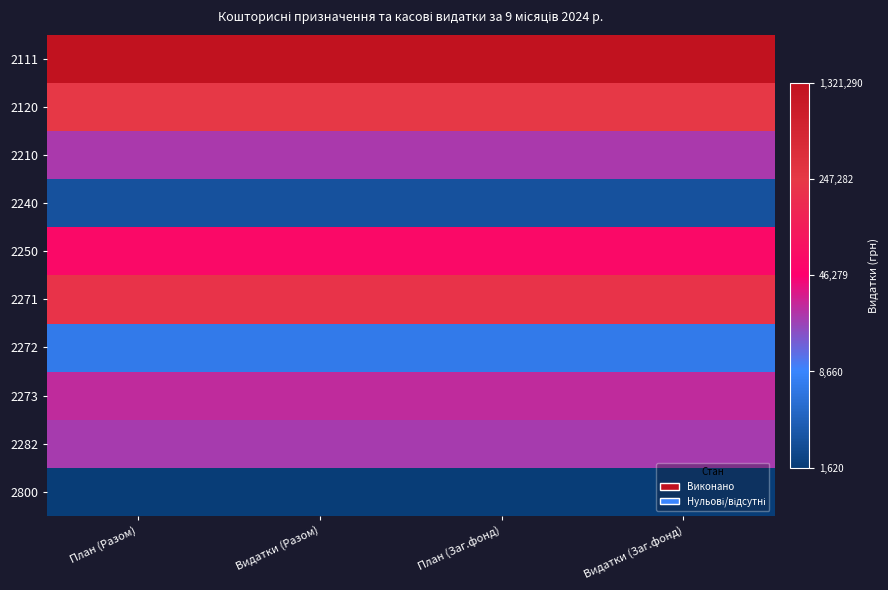

Reading left to right, list all the values displayed in this chart.

2111: План (Разом)=6.1	Видатки (Разом)=6.1	План (Заг.фонд)=6.1	Видатки (Заг.фонд)=6.1
2120: План (Разом)=5.4	Видатки (Разом)=5.4	План (Заг.фонд)=5.4	Видатки (Заг.фонд)=5.4
2210: План (Разом)=4.4	Видатки (Разом)=4.4	План (Заг.фонд)=4.4	Видатки (Заг.фонд)=4.4
2240: План (Разом)=3.4	Видатки (Разом)=3.4	План (Заг.фонд)=3.4	Видатки (Заг.фонд)=3.4
2250: План (Разом)=4.8	Видатки (Разом)=4.8	План (Заг.фонд)=4.8	Видатки (Заг.фонд)=4.8
2271: План (Разом)=5.3	Видатки (Разом)=5.3	План (Заг.фонд)=5.3	Видатки (Заг.фонд)=5.3
2272: План (Разом)=3.8	Видатки (Разом)=3.8	План (Заг.фонд)=3.8	Видатки (Заг.фонд)=3.8
2273: План (Разом)=4.4	Видатки (Разом)=4.4	План (Заг.фонд)=4.4	Видатки (Заг.фонд)=4.4
2282: План (Разом)=4.3	Видатки (Разом)=4.3	План (Заг.фонд)=4.3	Видатки (Заг.фонд)=4.3
2800: План (Разом)=3.2	Видатки (Разом)=3.2	План (Заг.фонд)=3.2	Видатки (Заг.фонд)=3.2